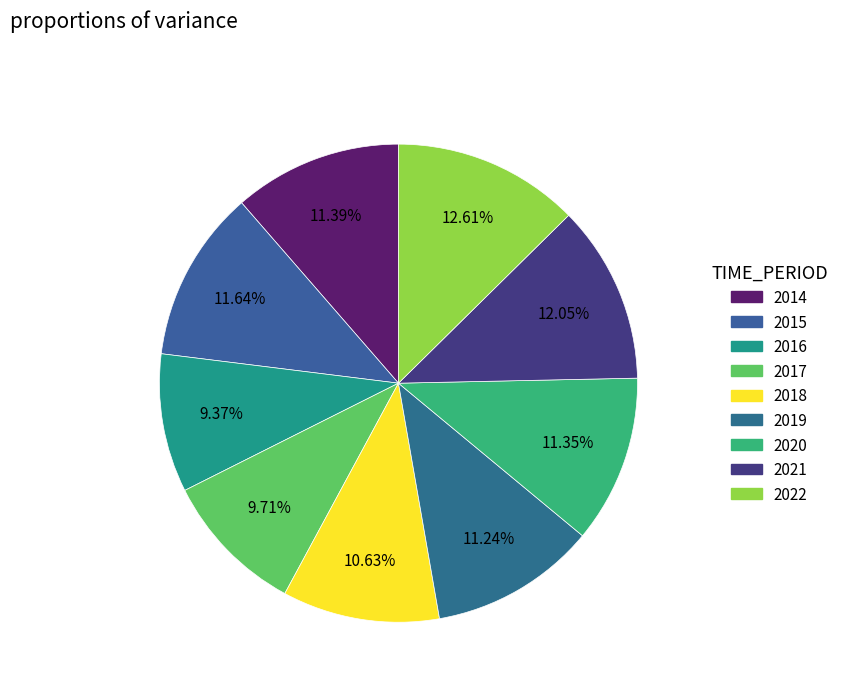

To the nearest percent, what is the difference between the largest and smallest slice percentages?

3%